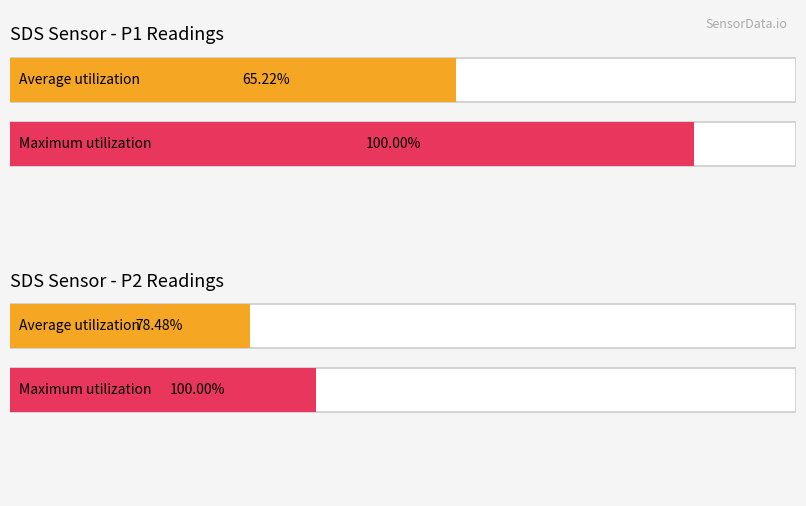

Does the chart contain stacked bars?

No